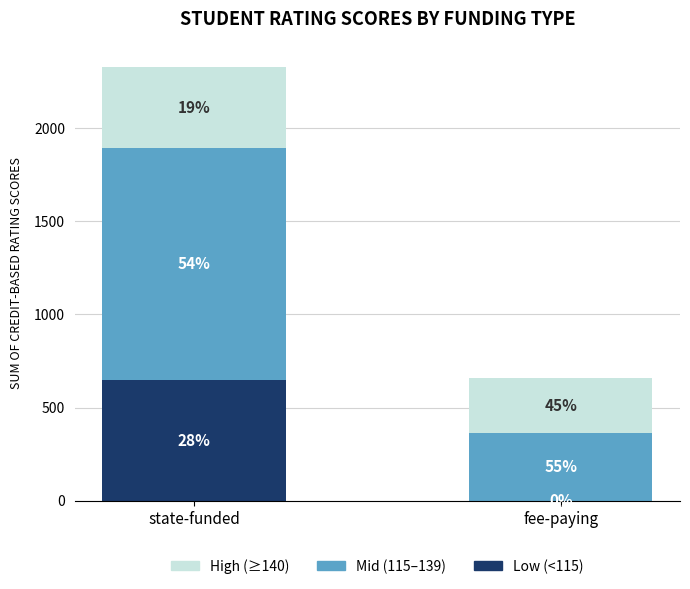

What is the sum of the High (≥140) values at fee-paying and state-funded?

727